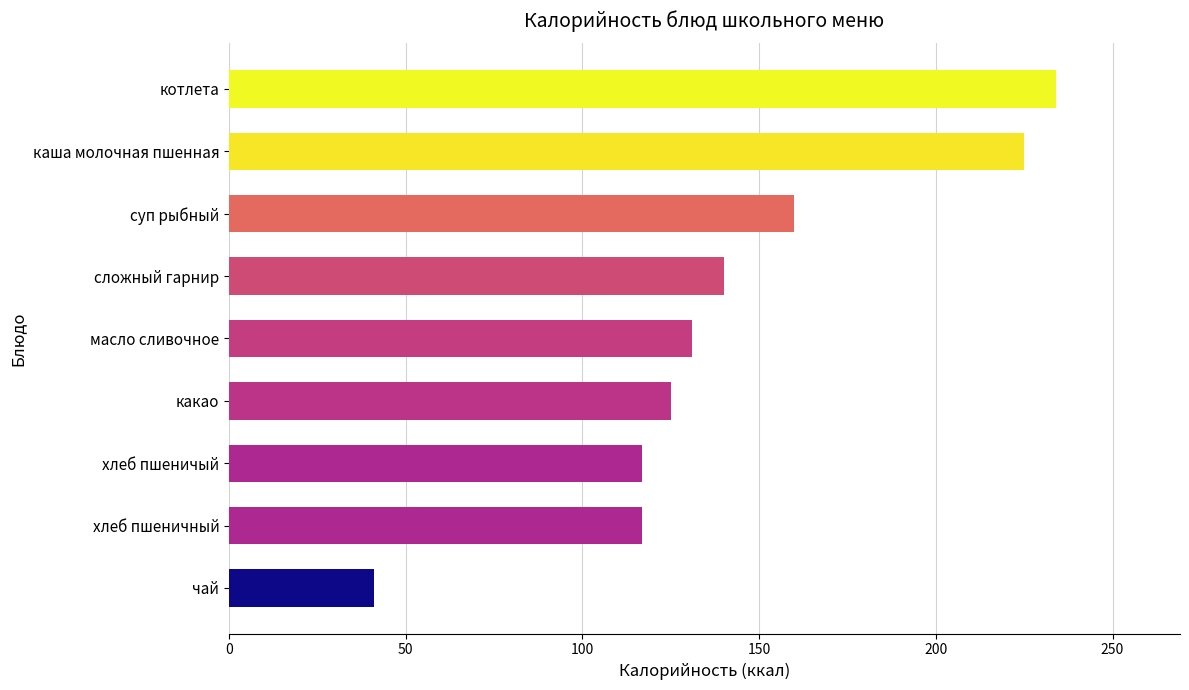

What is the greatest value displayed?

234